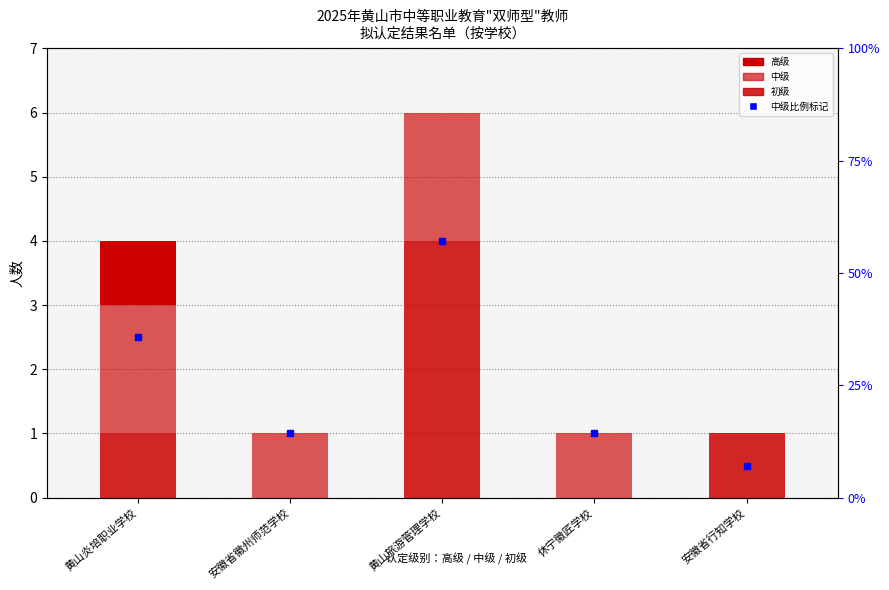

Reading right to left, extract all data points from this chart.

初级: 安徽省行知学校=1	休宁徽匠学校=0	黄山旅游管理学校=4	安徽省徽州师范学校=0	黄山炎培职业学校=1
中级: 安徽省行知学校=0	休宁徽匠学校=1	黄山旅游管理学校=2	安徽省徽州师范学校=1	黄山炎培职业学校=2
高级: 安徽省行知学校=0	休宁徽匠学校=0	黄山旅游管理学校=0	安徽省徽州师范学校=0	黄山炎培职业学校=1